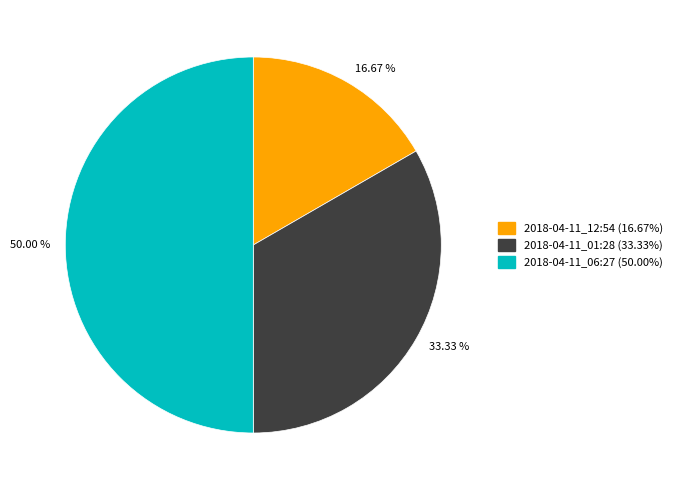

Is 2018-04-11_12:54 the majority of the pie?

No